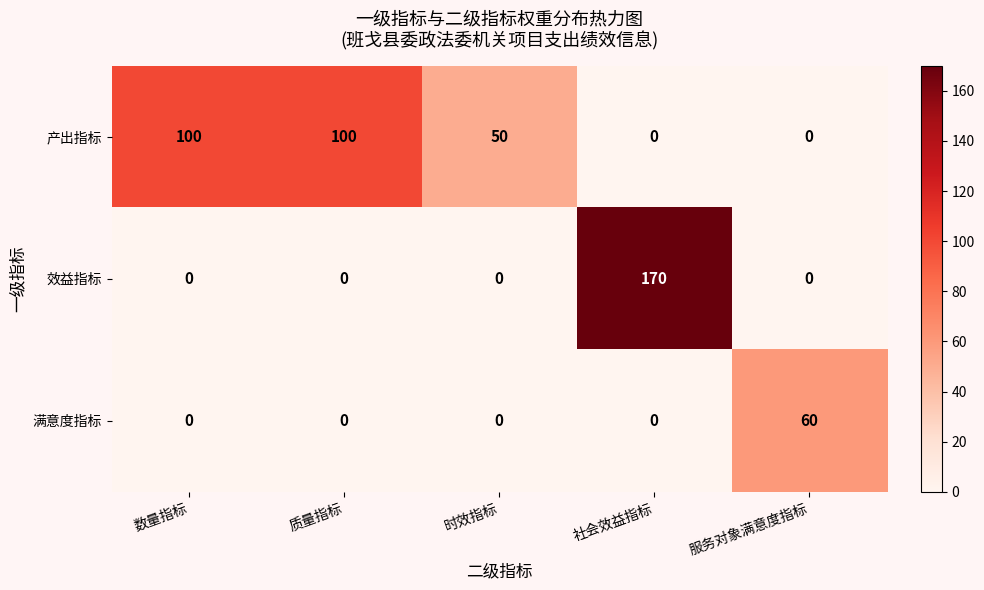

What is the maximum value shown in the chart?

170